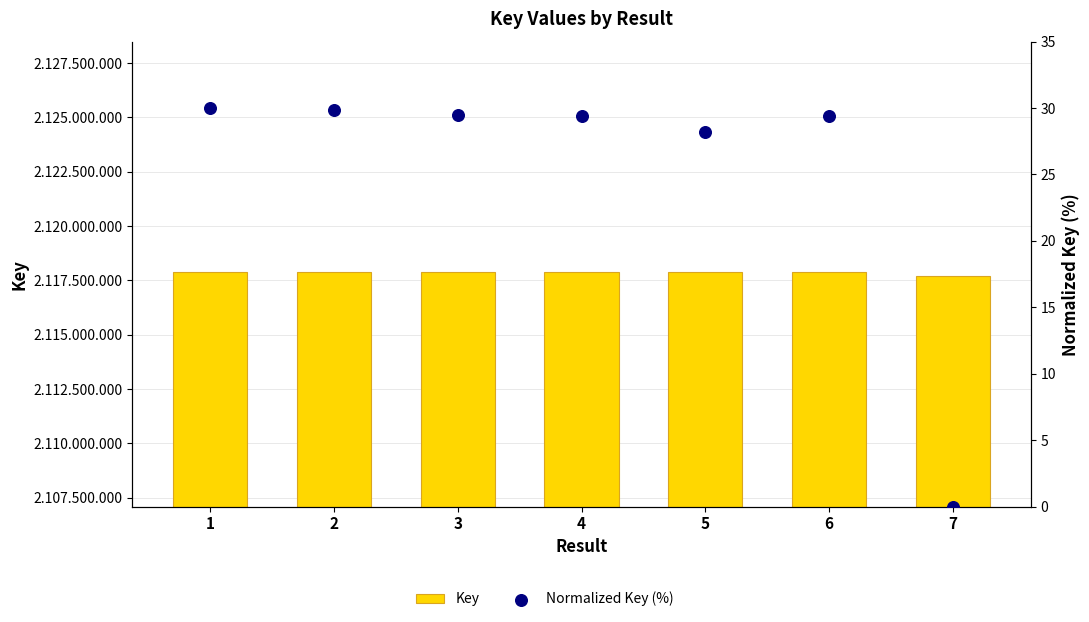

What are all the series names shown in the legend?

Key, Normalized Key (%)